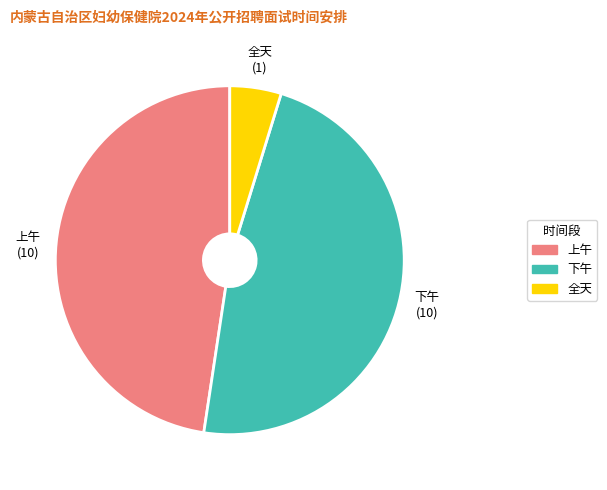

Do 上午 and 全天 together represent more than half of the pie?

Yes